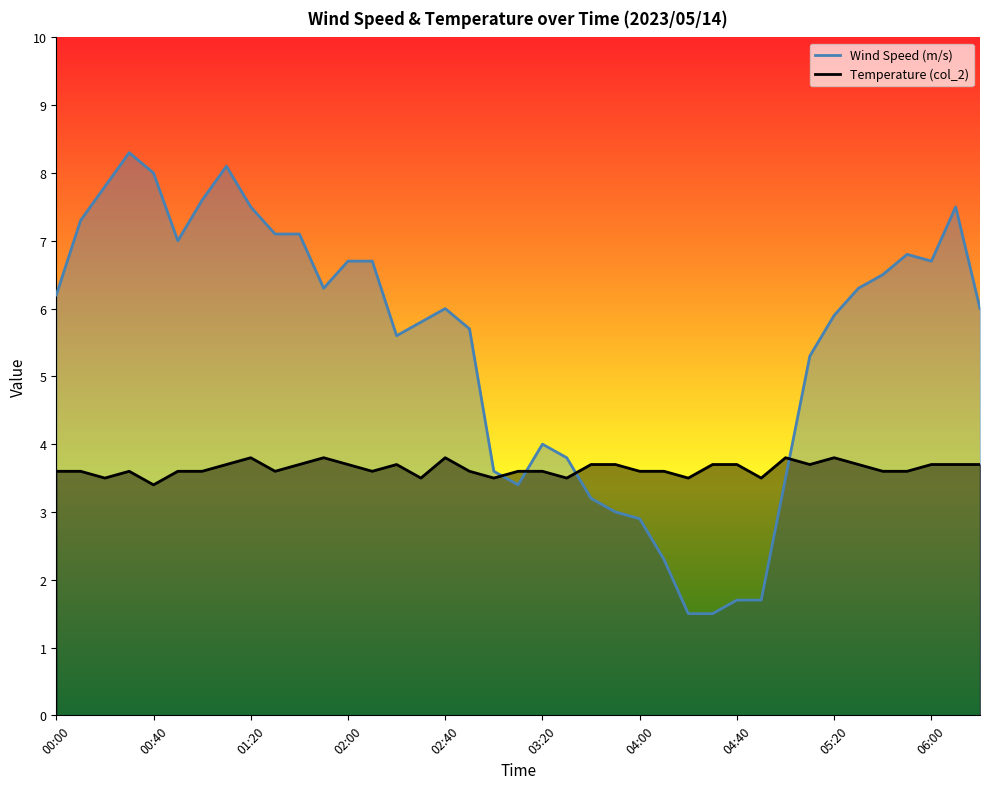

What is the spread (max minus min) of values at 03:30?

0.3